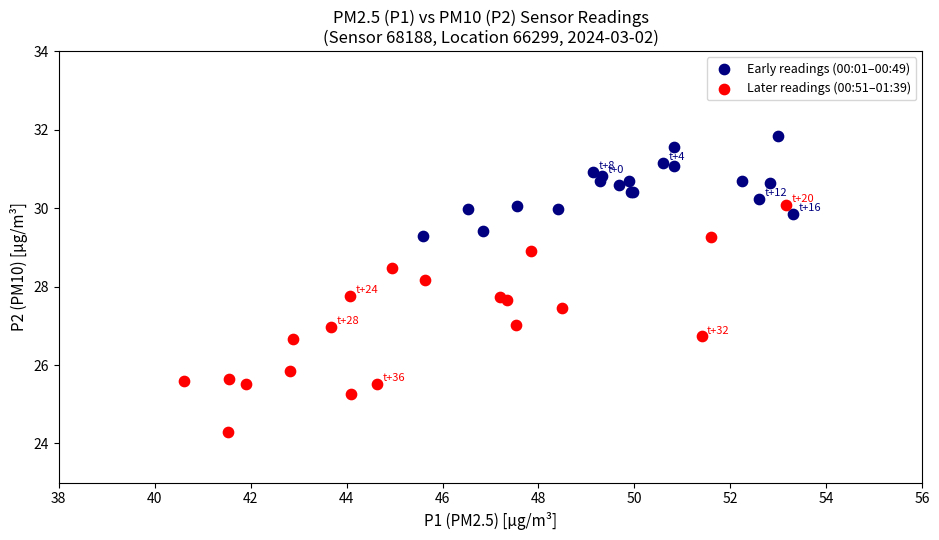

Which series contains the lowest Y value?

Later readings (00:51–01:39)